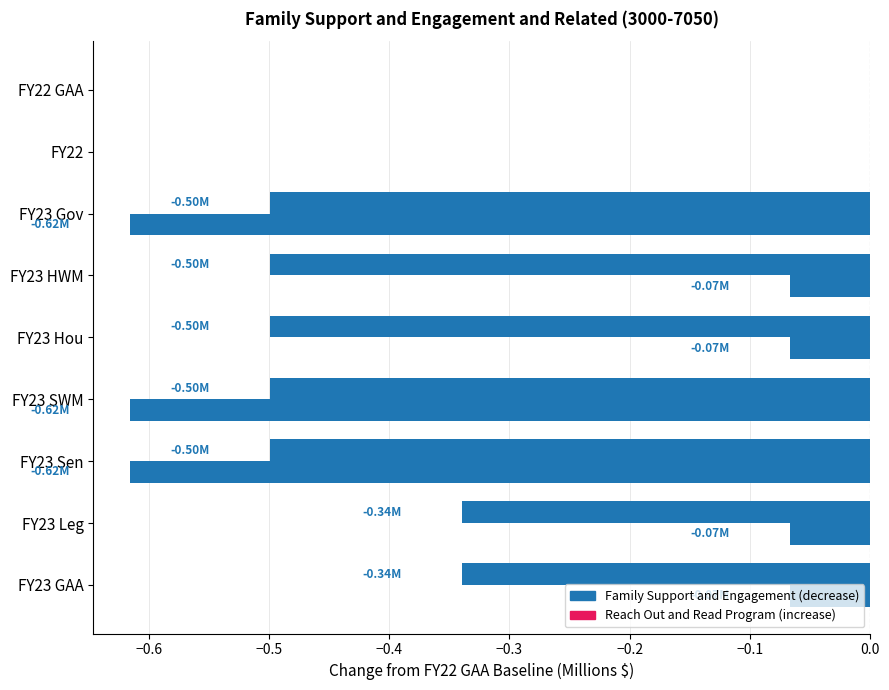

How many series are shown in this chart?

2